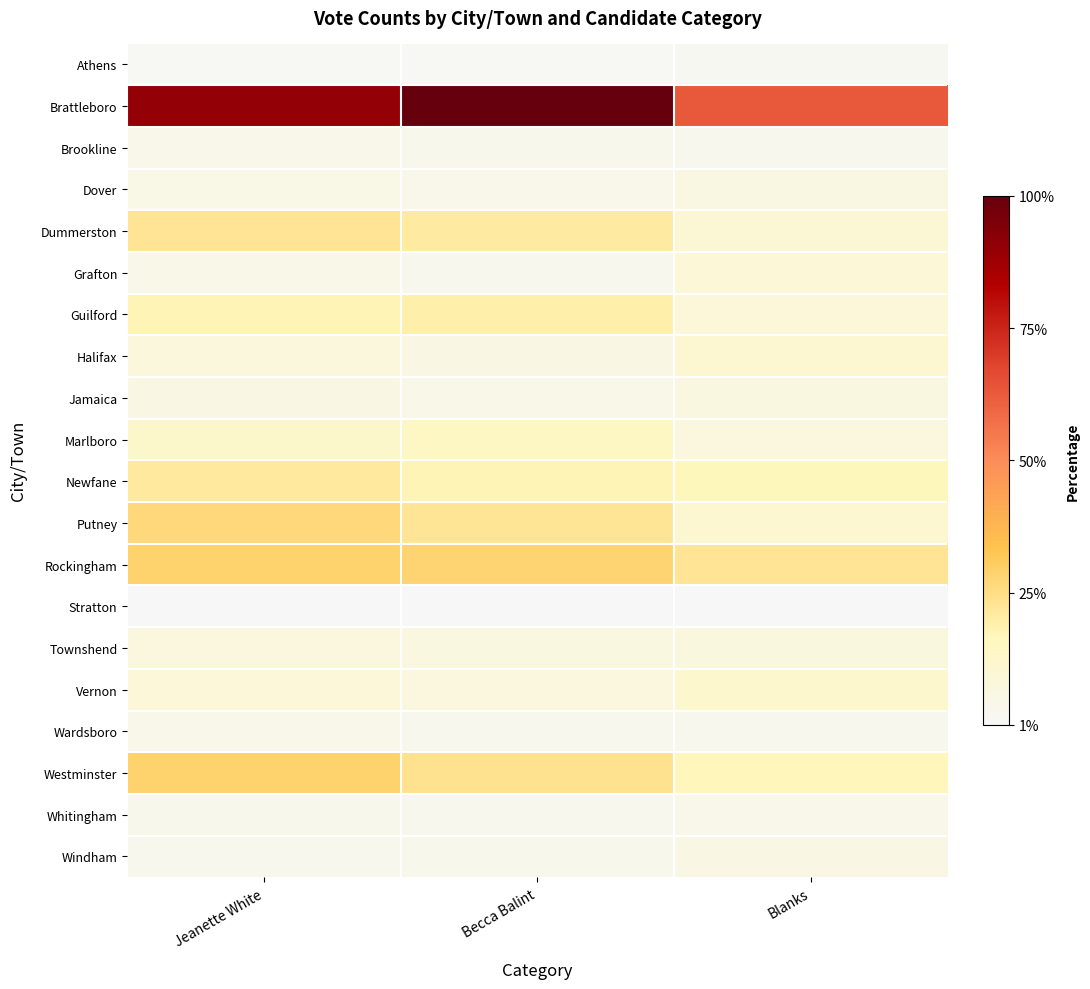

What is the total value across all series at Blanks?

3285